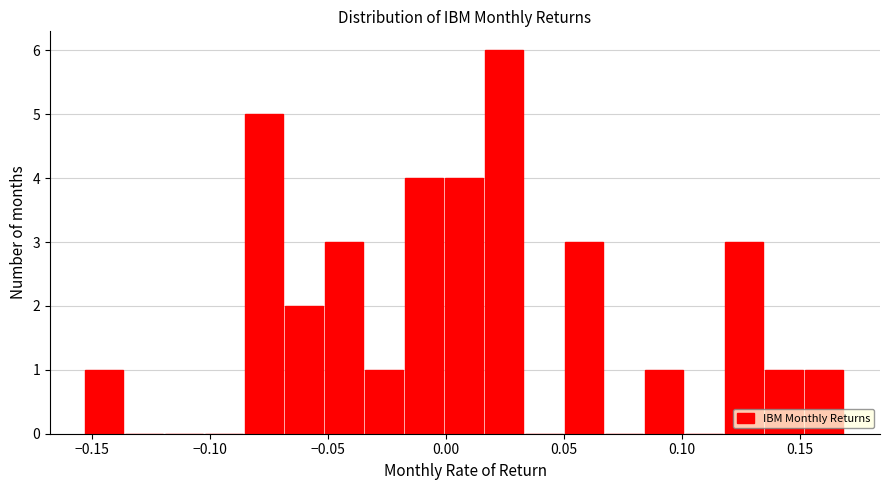

Read against the x-axis, roughly where is the centre of the tallest bar?

0.025